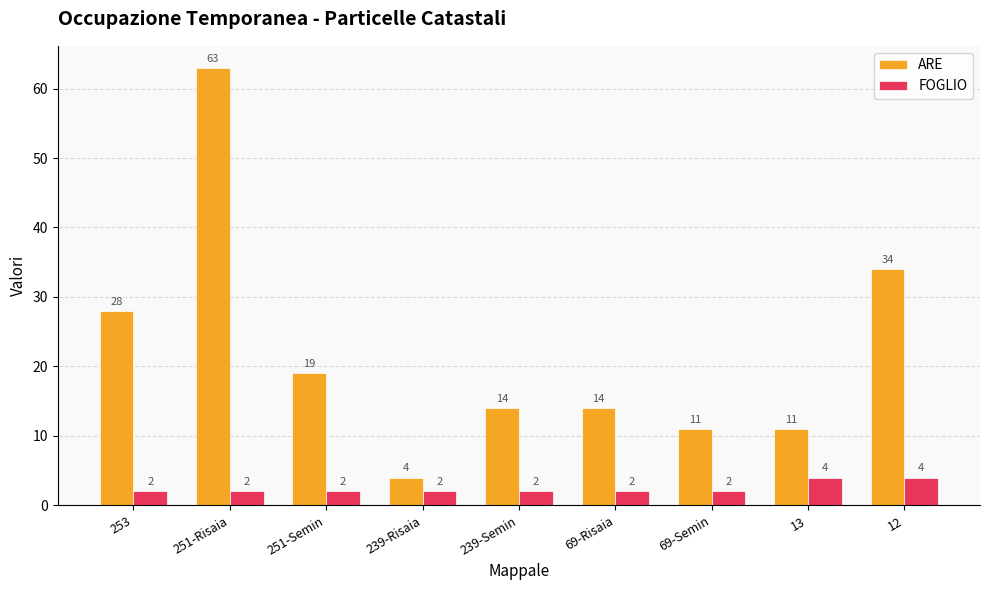

Which series has the largest total across all categories?

ARE